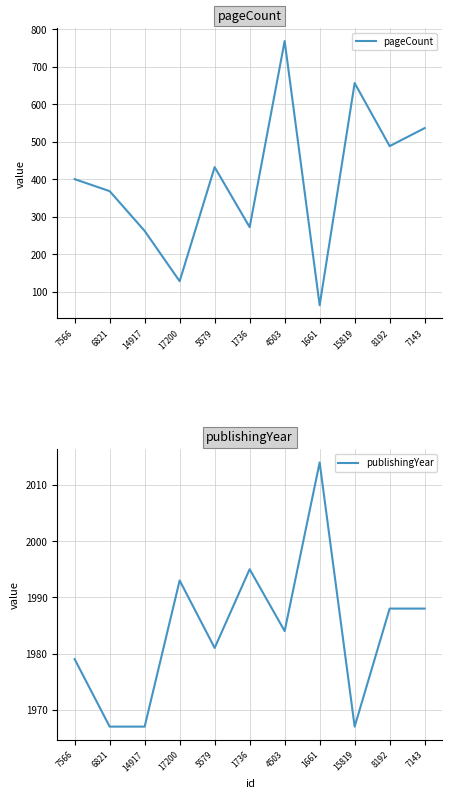

Reading left to right, list all the values displayed in this chart.

pageCount: 7566=400	6821=368	14917=262	17200=128	5579=432	1736=272	4503=768	1661=64	15819=656	8192=488	7143=536
publishingYear: 7566=1979	6821=1967	14917=1967	17200=1993	5579=1981	1736=1995	4503=1984	1661=2014	15819=1967	8192=1988	7143=1988